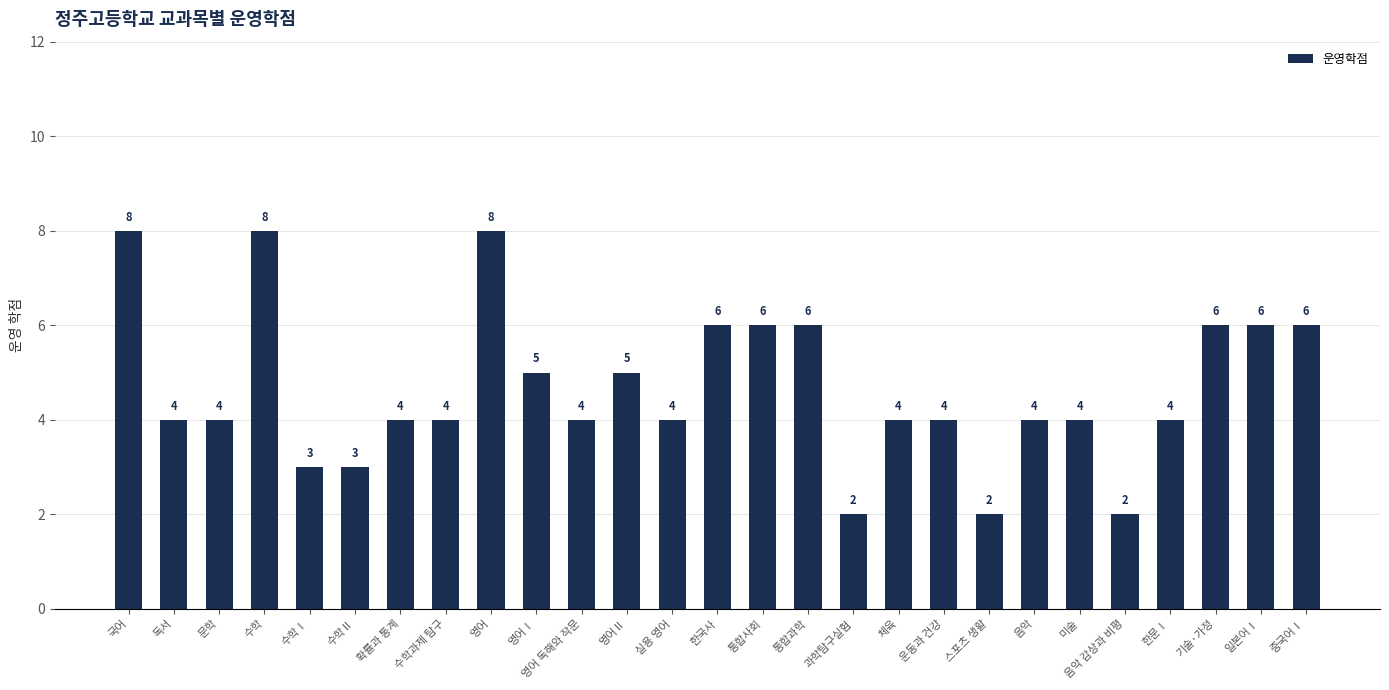

What is the ratio of the value at 통합사회 to the value at 수학과제 탐구?

1.5